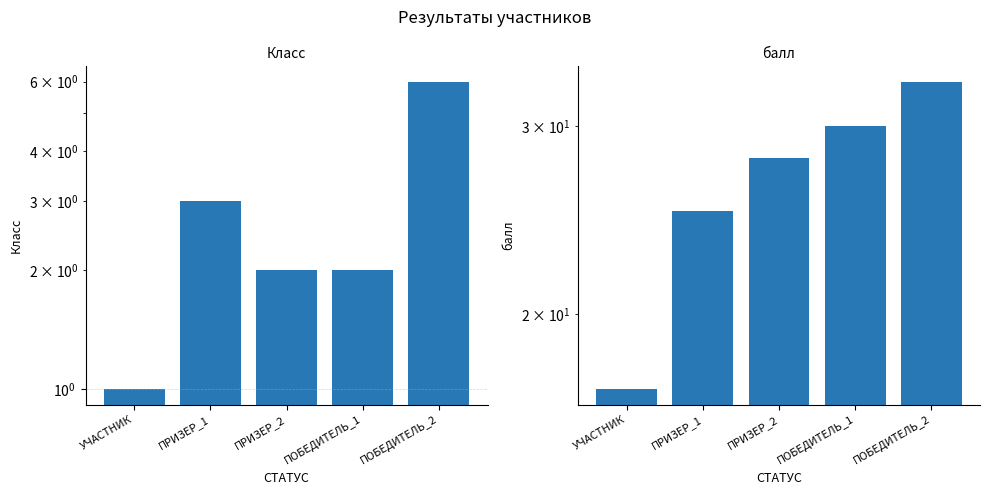

What is the label of the 1st bar from the right?

ПОБЕДИТЕЛЬ_2